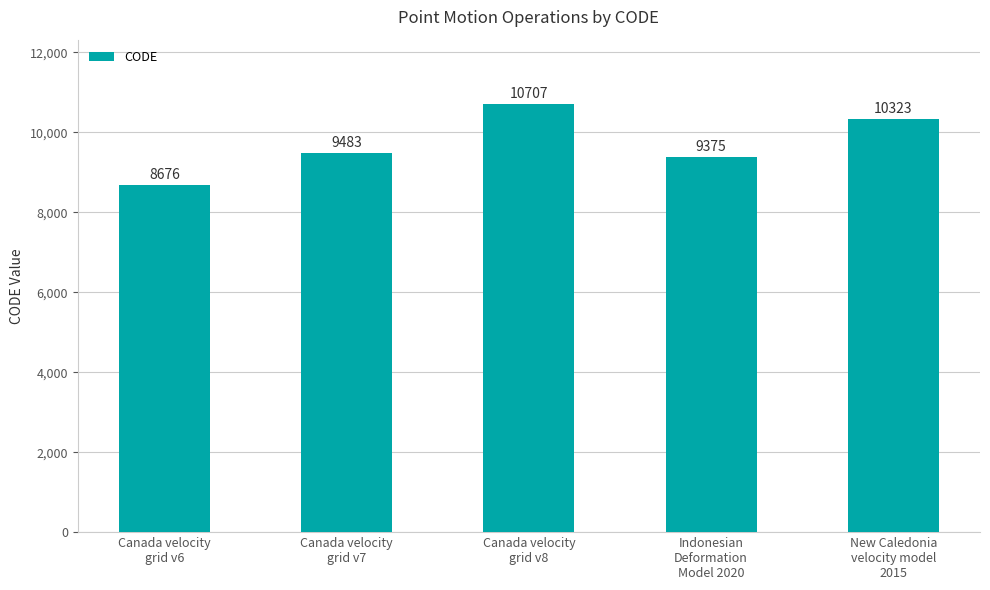

List the labels in order of value, smallest first.

Canada velocity
grid v6, Indonesian
Deformation
Model 2020, Canada velocity
grid v7, New Caledonia
velocity model
2015, Canada velocity
grid v8